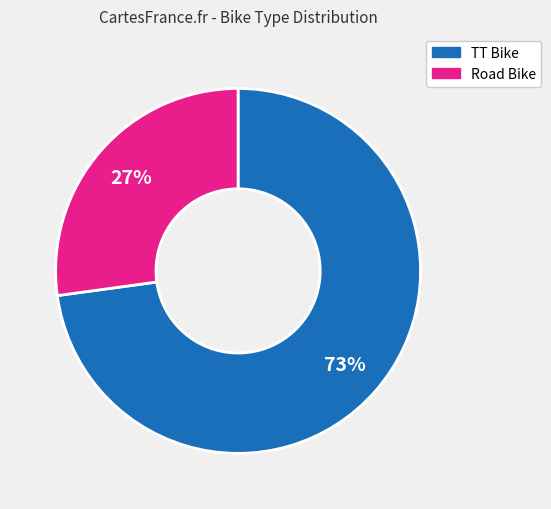

Between Road Bike and TT Bike, which is larger?

TT Bike